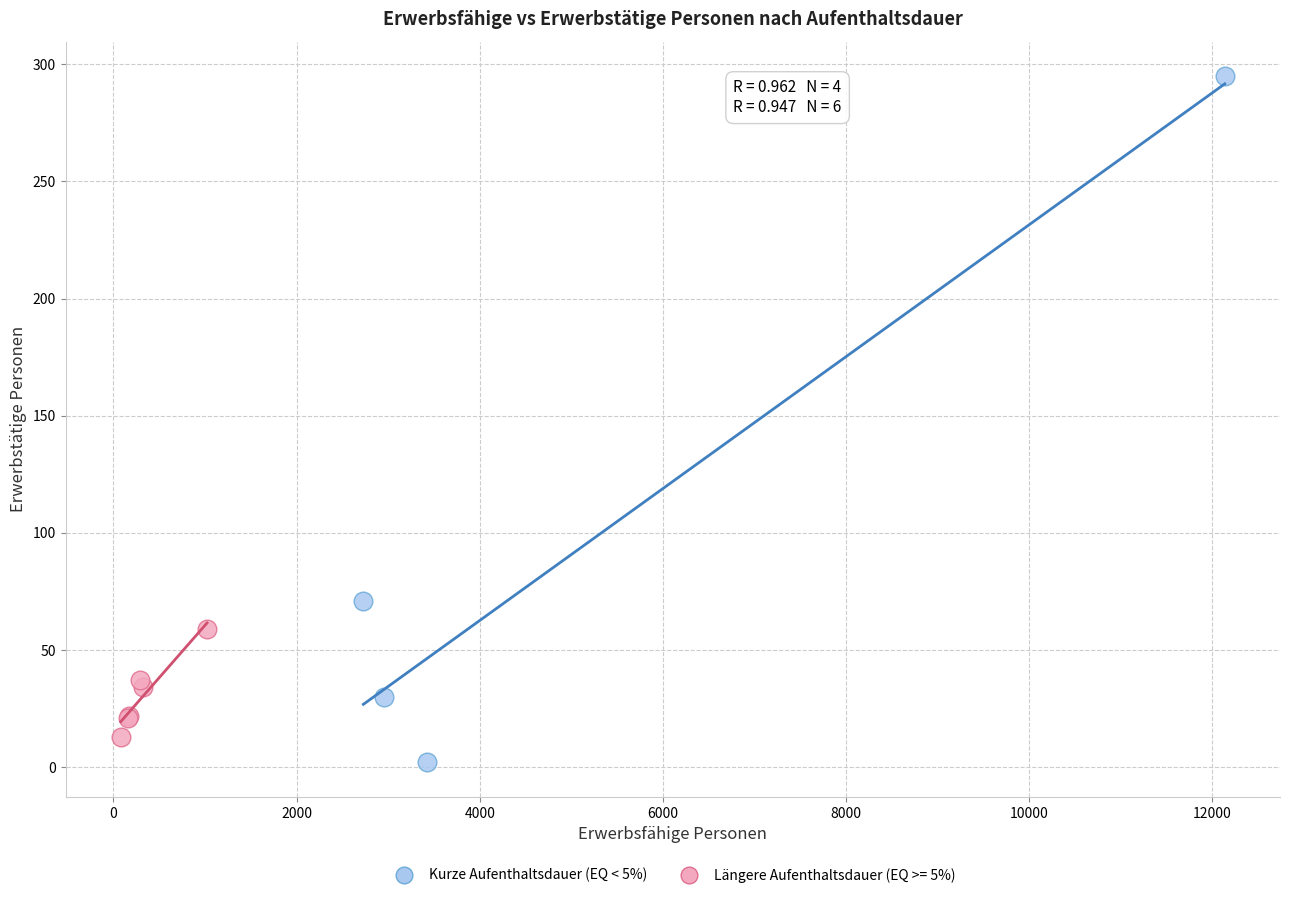

Which series reaches the maximum Y coordinate?

Kurze Aufenthaltsdauer (EQ < 5%)